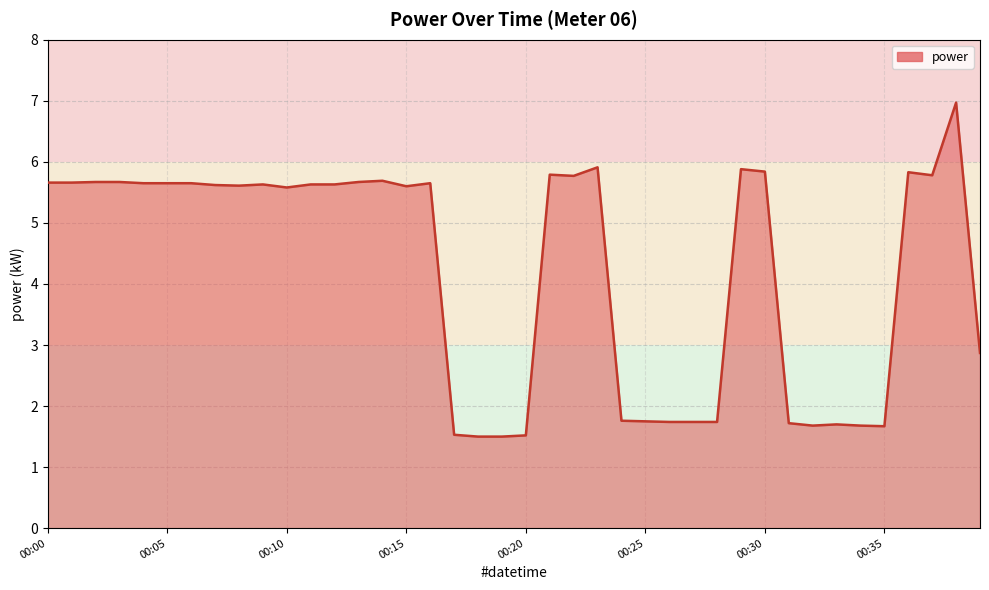

What is the minimum value shown in the chart?

1.5